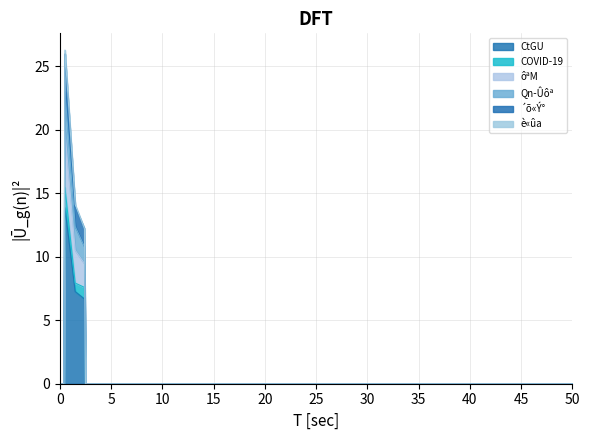

Reading left to right, what are all the values shown in this chart?

CtGU: 0=13.9	1=7.3	2=6.6
COVID-19: 0=1.6	1=0.7	2=0.9
ôªM: 0=4.4	1=2.6	2=1.8
Qn-Ûôª: 0=3.2	1=1.9	2=1.3
´õ«Ý°: 0=3.0	1=1.6	2=1.4
è«ûa: 0=0.3	1=0.2	2=0.0